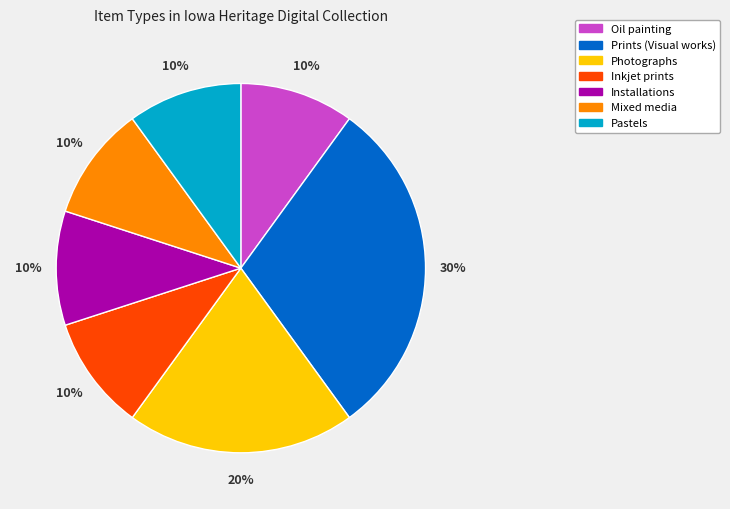

How many segments does this pie chart have?

7